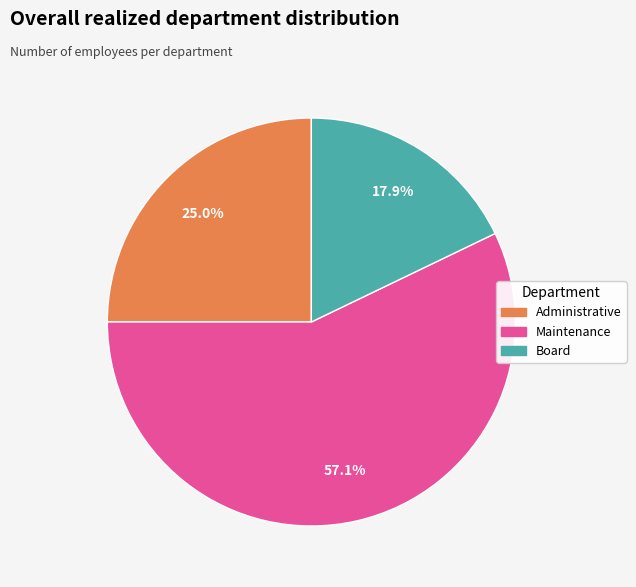

To the nearest percent, what is the combined percentage of Administrative and Maintenance?

82%